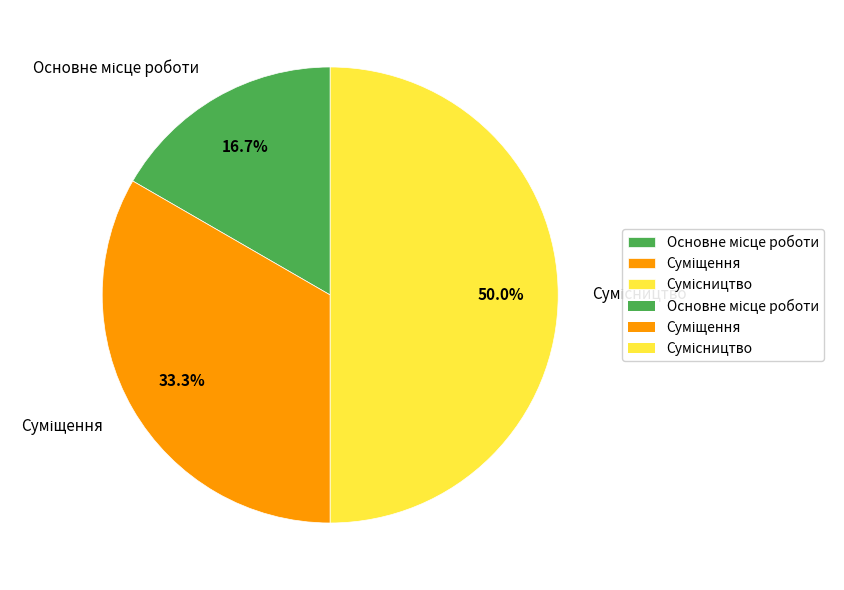

To the nearest percent, what is the average slice percentage?

33%